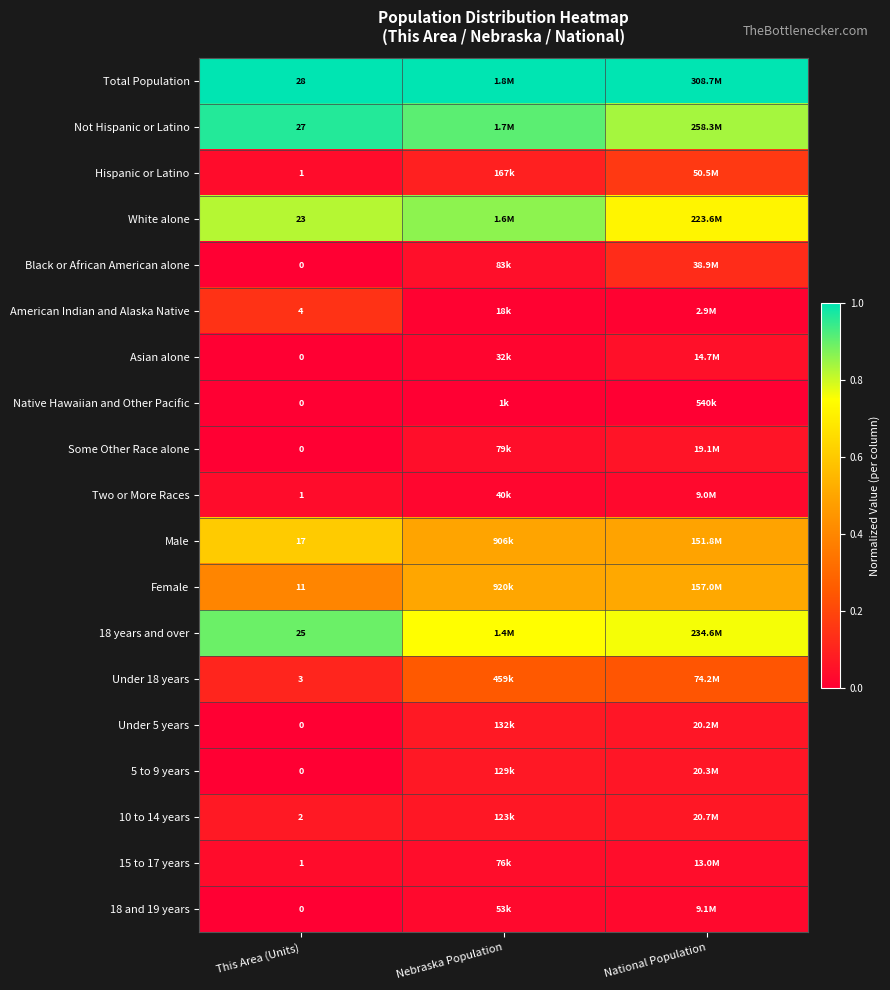

How many data points does each series have?

3